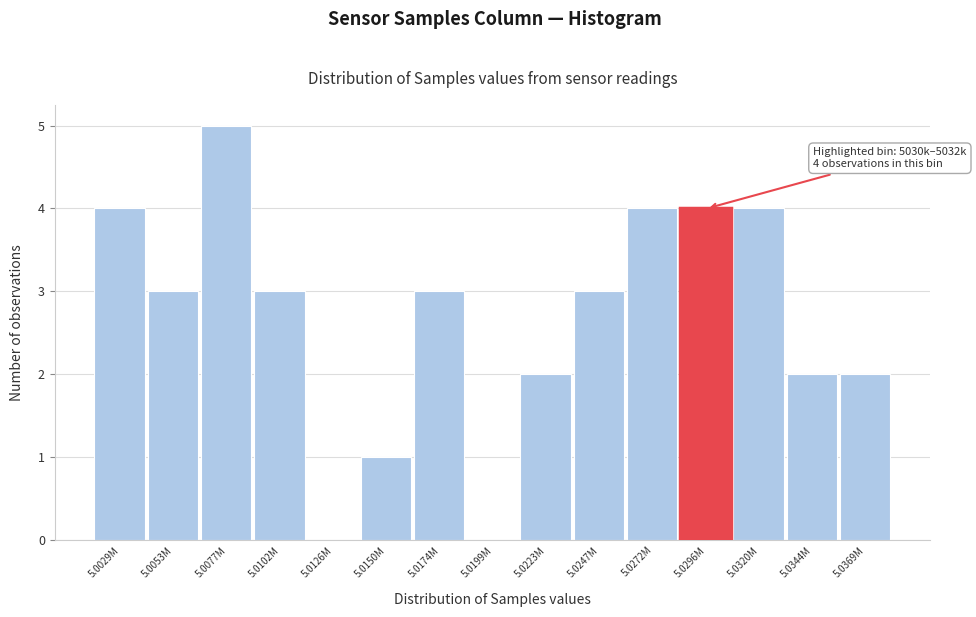

Reading left to right, list all the values displayed in this chart.

5.0029M=4	5.0053M=3	5.0077M=5	5.0102M=3	5.0126M=0	5.0150M=1	5.0174M=3	5.0199M=0	5.0223M=2	5.0247M=3	5.0272M=4	5.0296M=4	5.0320M=4	5.0344M=2	5.0369M=2